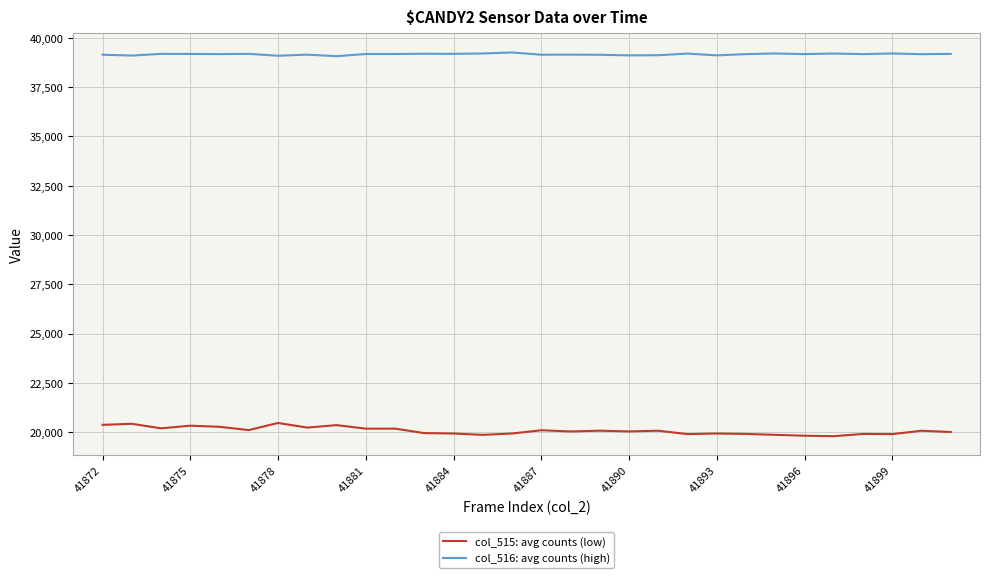

Which series has the largest total across all categories?

col_516: avg counts (high)